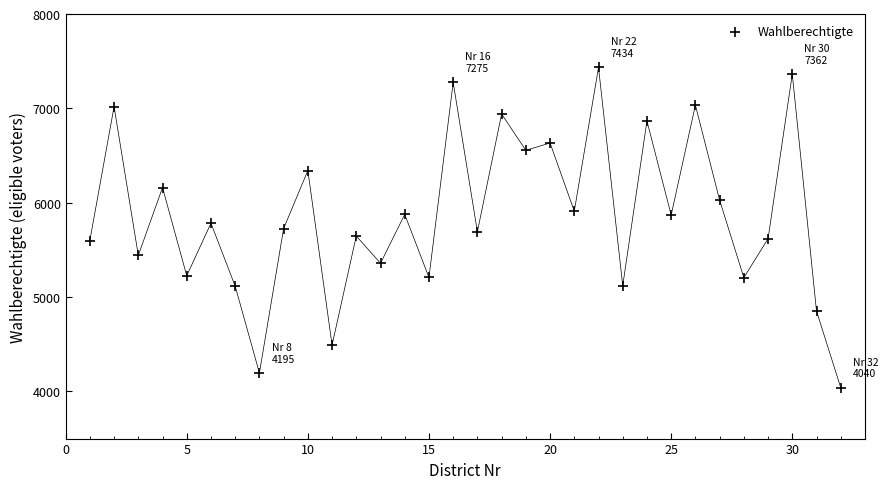

What is the range of Y values (max minus min)?

3394